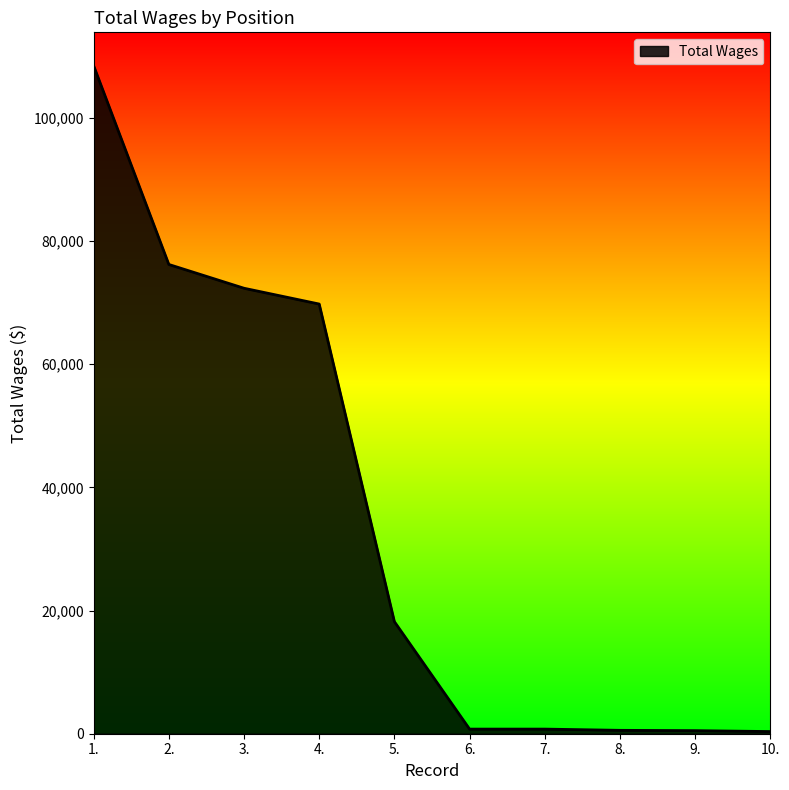

At which label does the data first exceed 18195?

1.